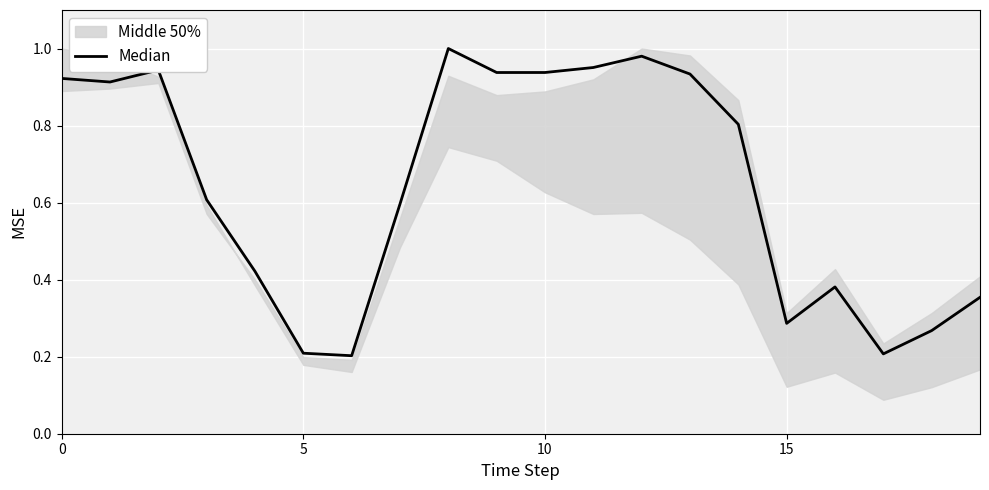

Is it true that the value at 6 is 0.2?

True